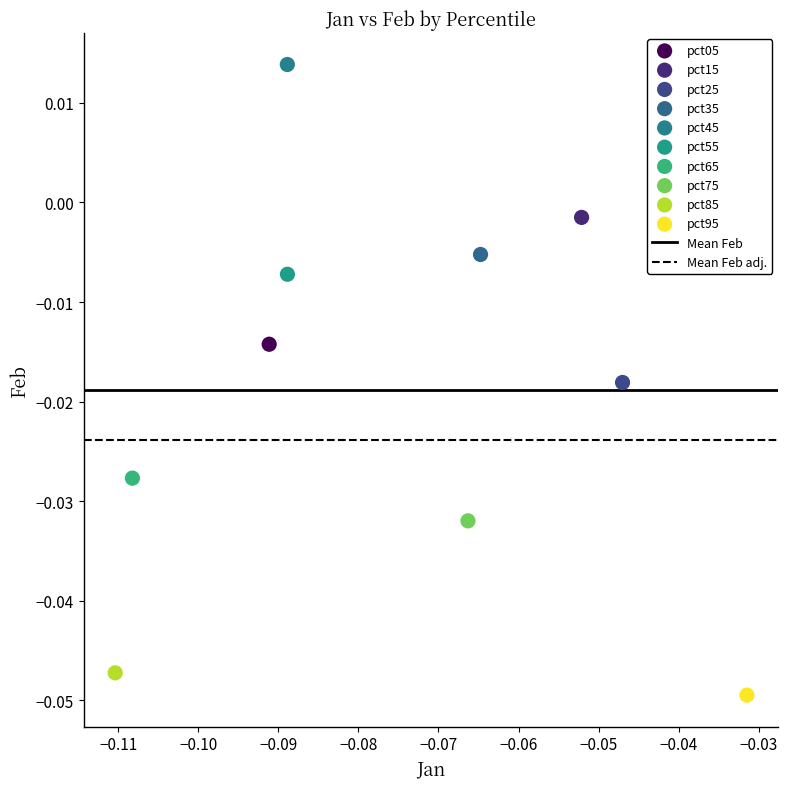

Which series reaches the minimum Y coordinate?

pct95